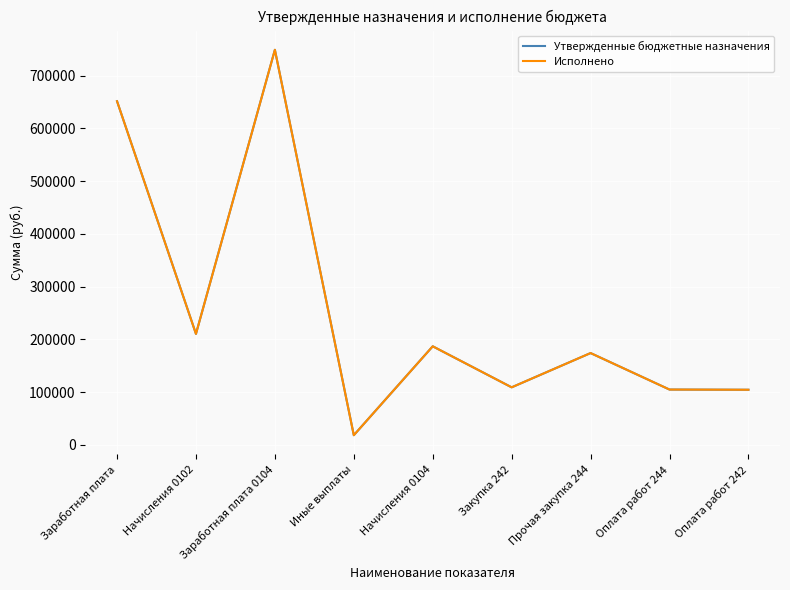

Is this an area chart (filled region under the line)?

No